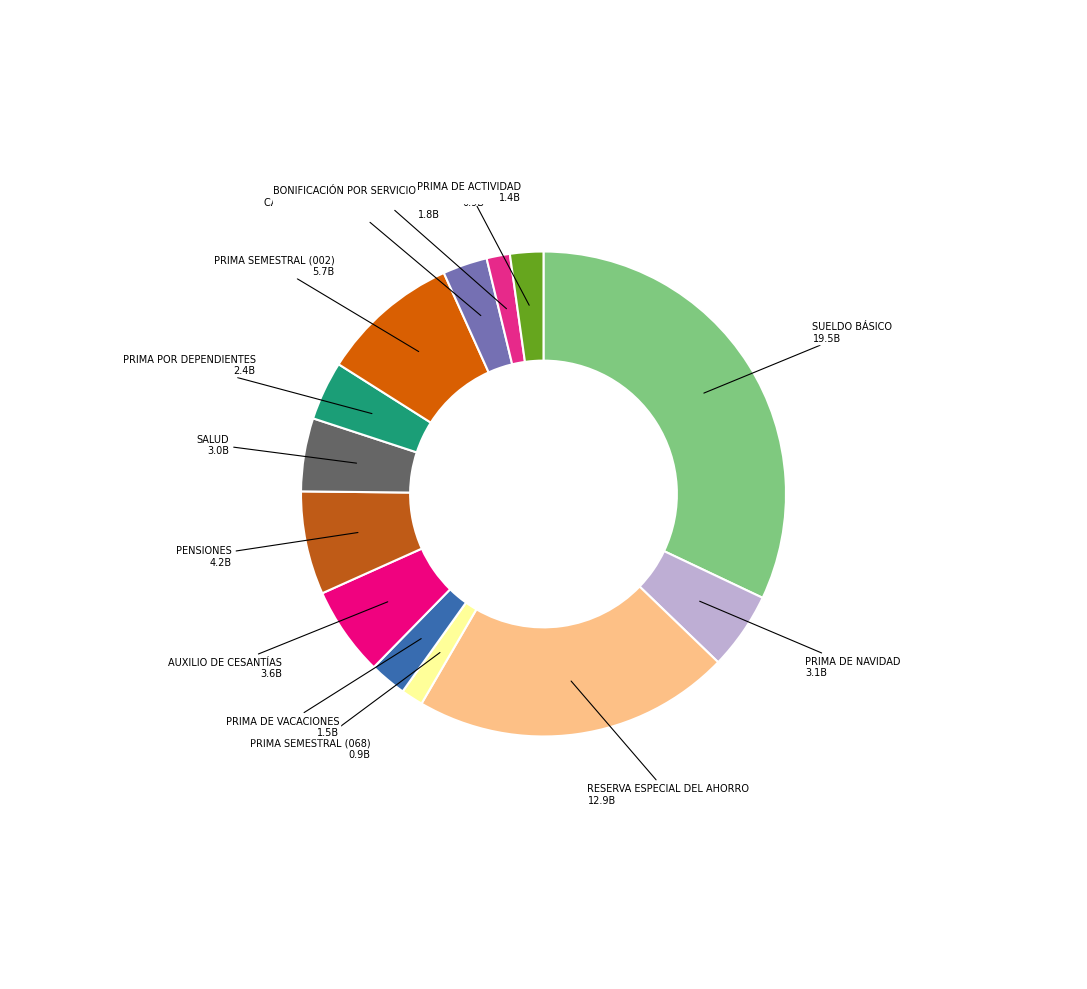

How many slices are in this pie chart?

13